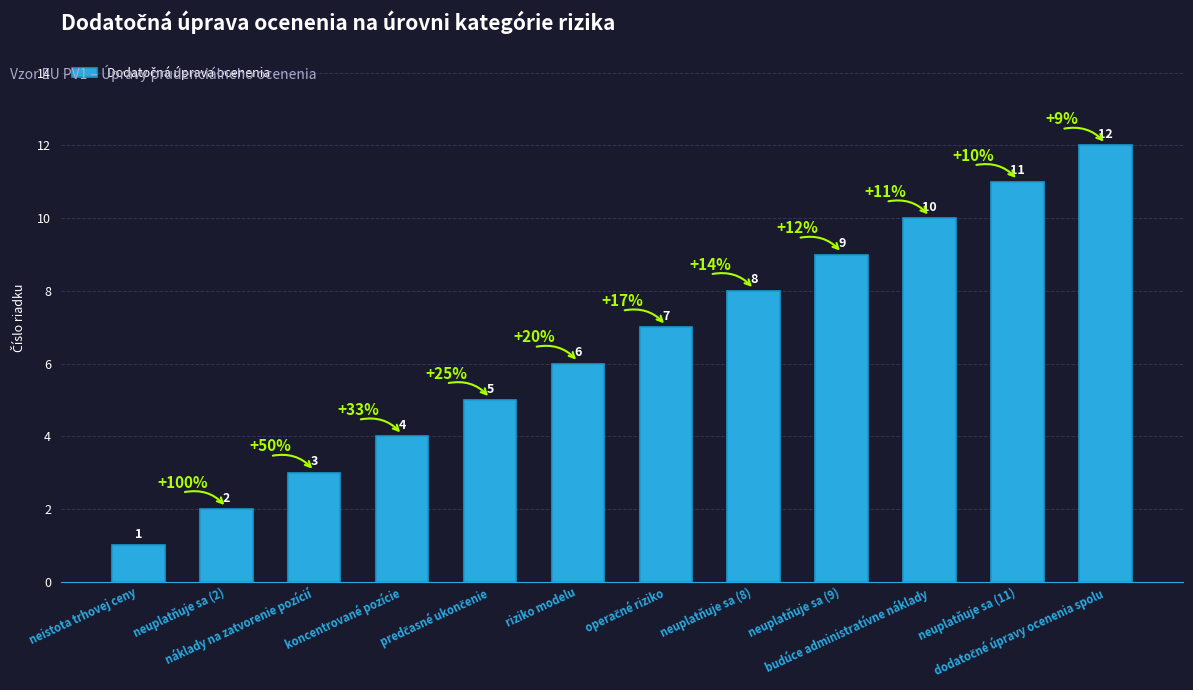

What is the sum of all values?

78